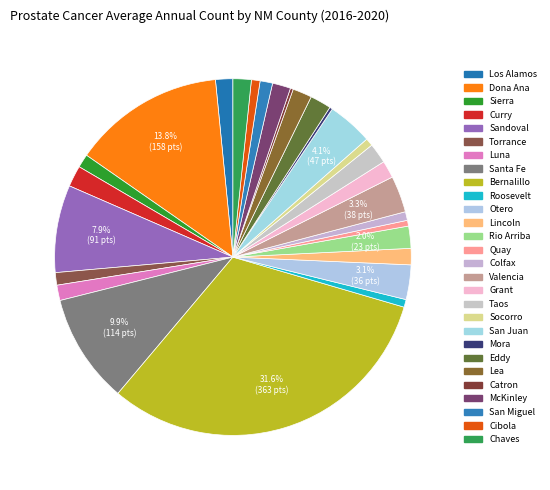

What percentage is the Grant slice, to the nearest percent?

2%